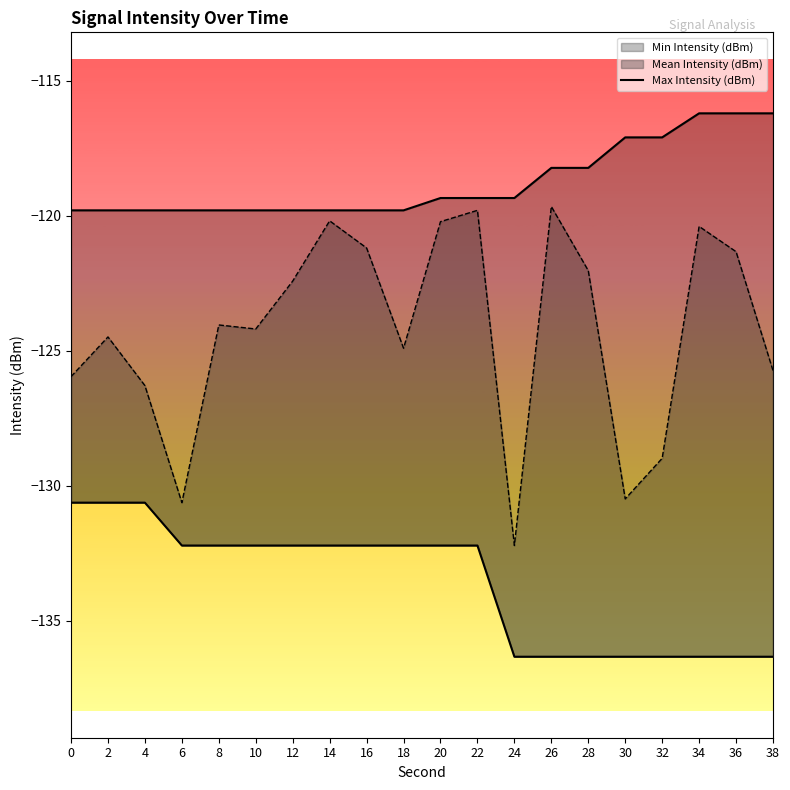

List the labels in order of value, smallest first.

0, 2, 4, 6, 8, 10, 12, 14, 16, 18, 20, 22, 24, 26, 28, 30, 32, 34, 36, 38